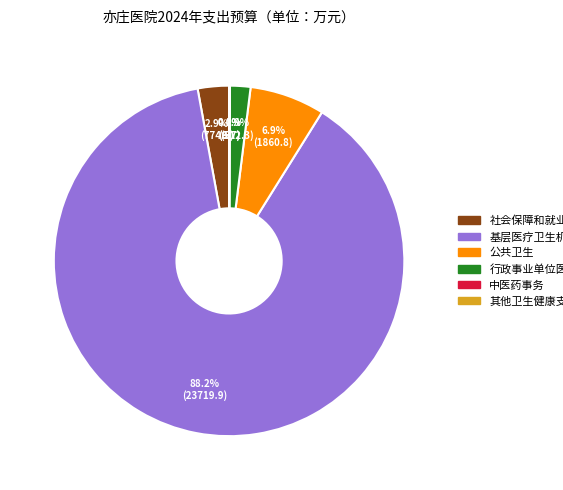

Which slice represents more than half of the pie?

基层医疗卫生机构